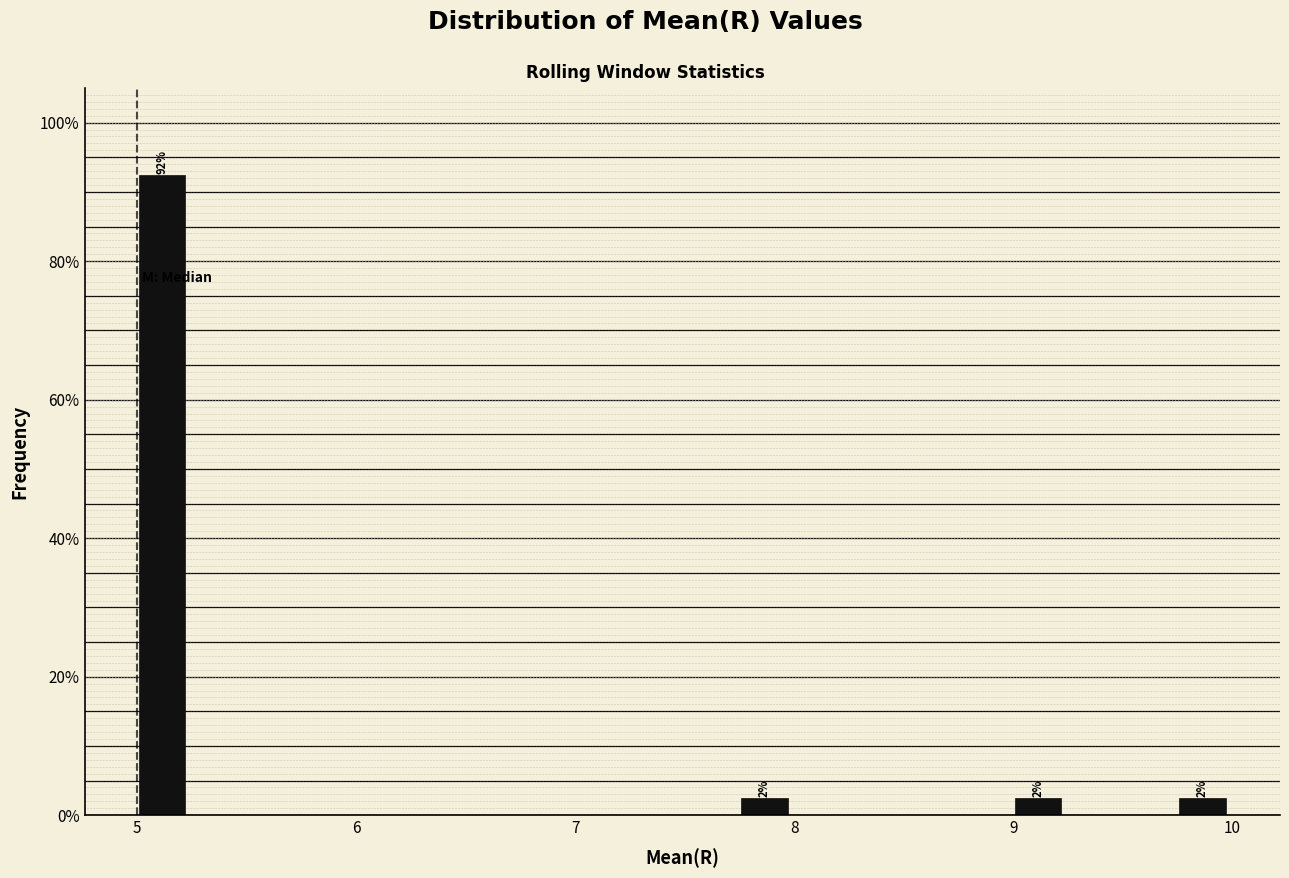

Around what value on the x-axis is the tallest bar? Give the approximate position of its centre, as read against the axis.

5.1